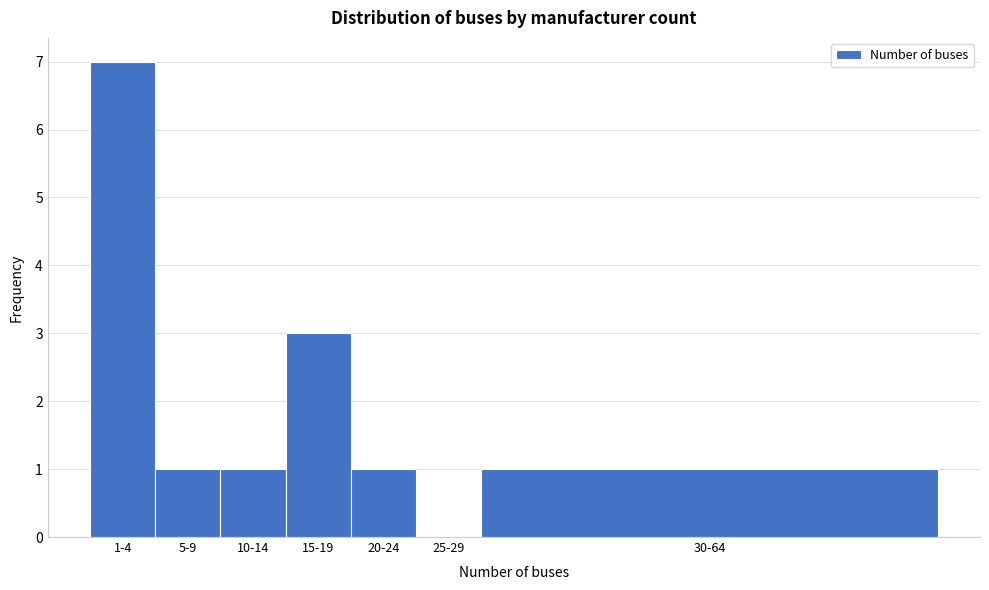

Reading right to left, extract all data points from this chart.

30-64=1	25-29=0	20-24=1	15-19=3	10-14=1	5-9=1	1-4=7